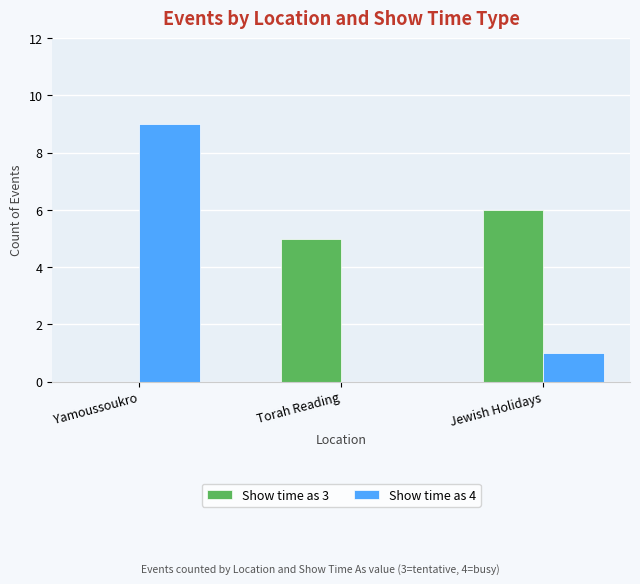

Reading left to right, what are all the values shown in this chart?

Show time as 3: 0	5	6
Show time as 4: 9	0	1